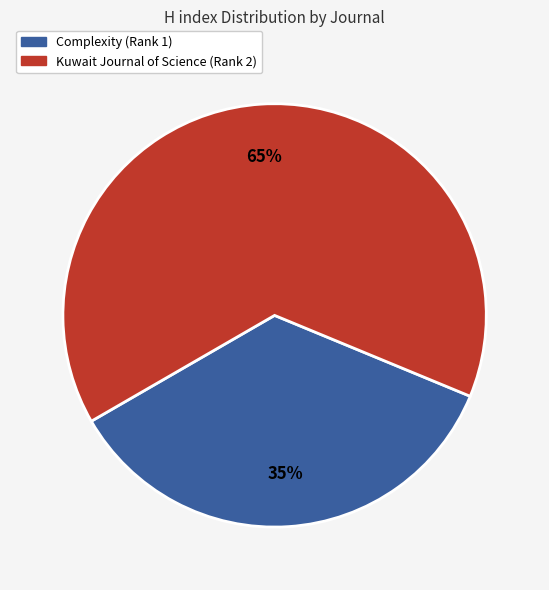

What is the largest slice in the pie chart?

Kuwait Journal of Science (Rank 2)